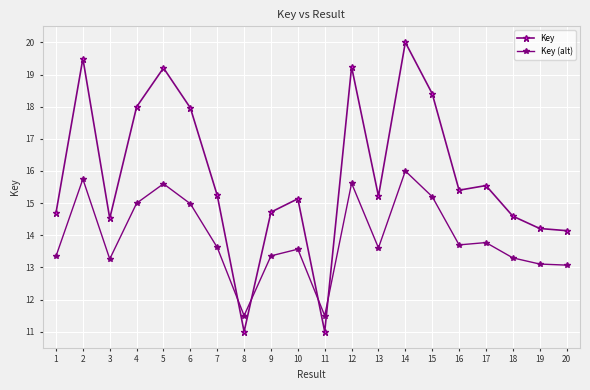

True or false: Key (alt) has a value of 15.6 at 5.

True